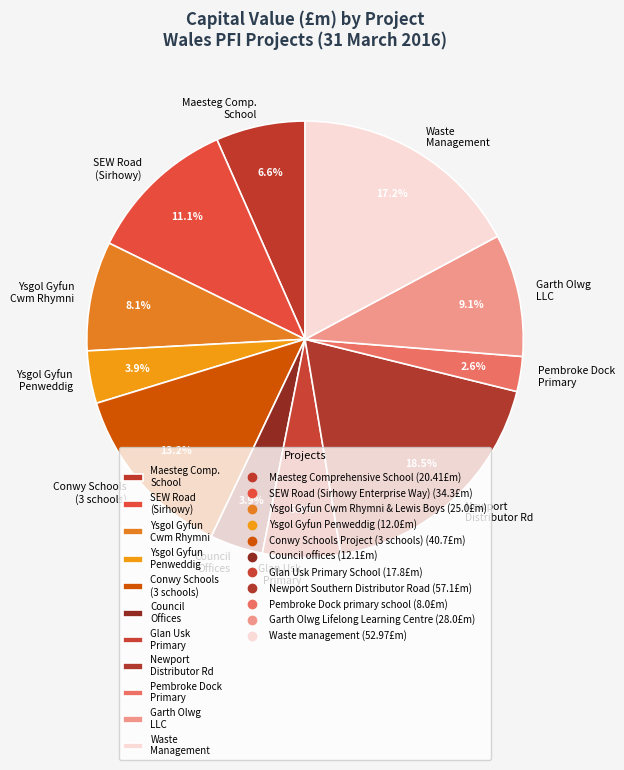

Does Garth Olwg LLC account for over 50% of the chart?

No